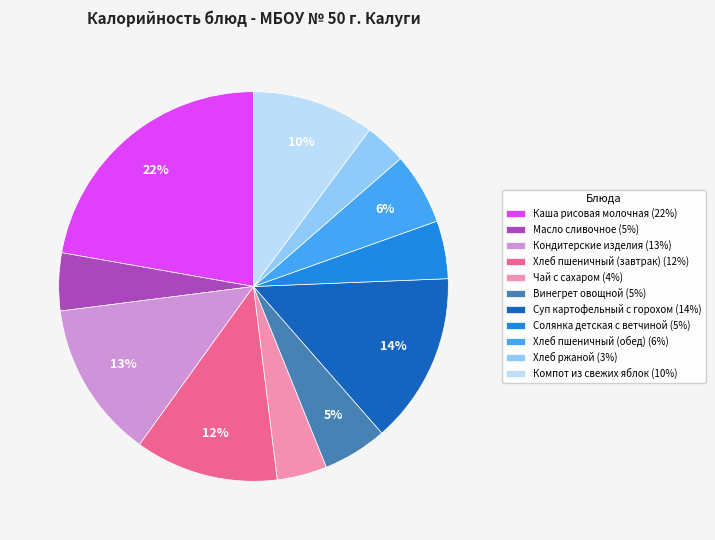

Combined, do Солянка детская с ветчиной (5%) and Суп картофельный с горохом (14%) account for over 50%?

No